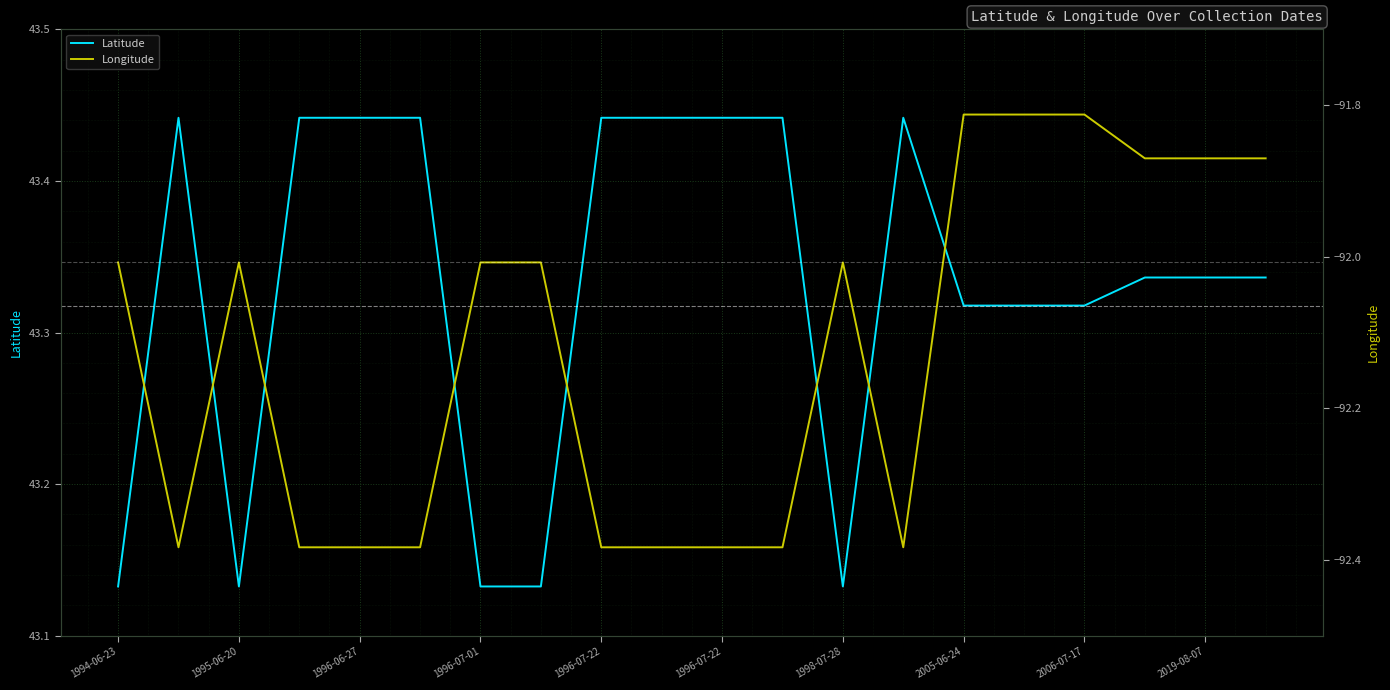

Rank the series at 1996-07-01 from lowest to highest value.

Longitude, Latitude